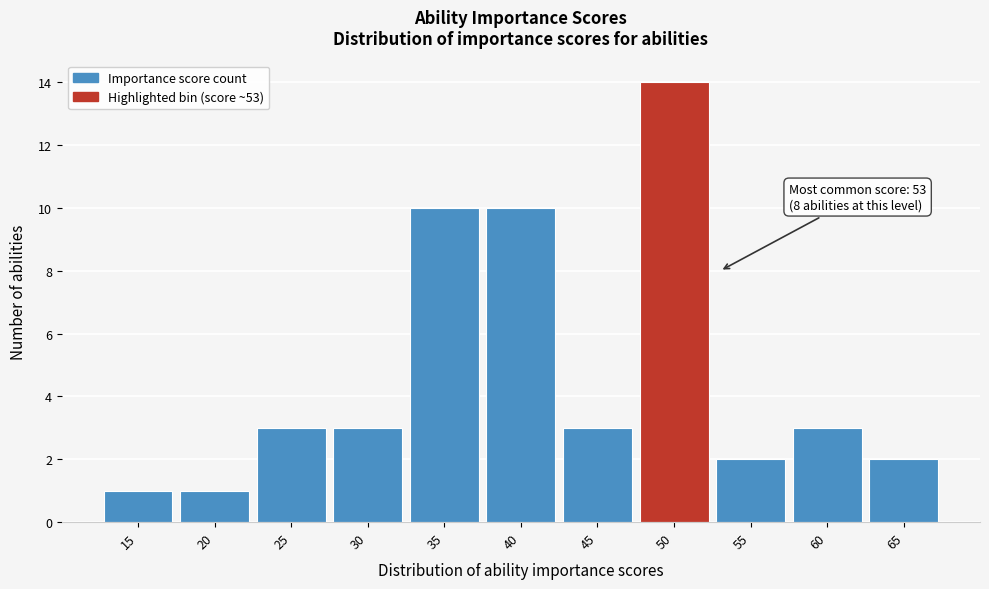

Reading left to right, what are all the values shown in this chart?

15=1	20=1	25=3	30=3	35=10	40=10	45=3	50=14	55=2	60=3	65=2